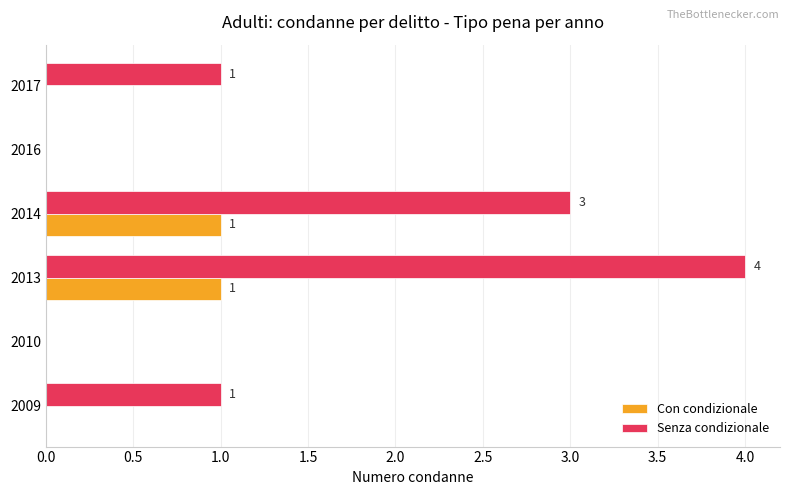

What is the sum of the Senza condizionale values at 2014 and 2010?

3